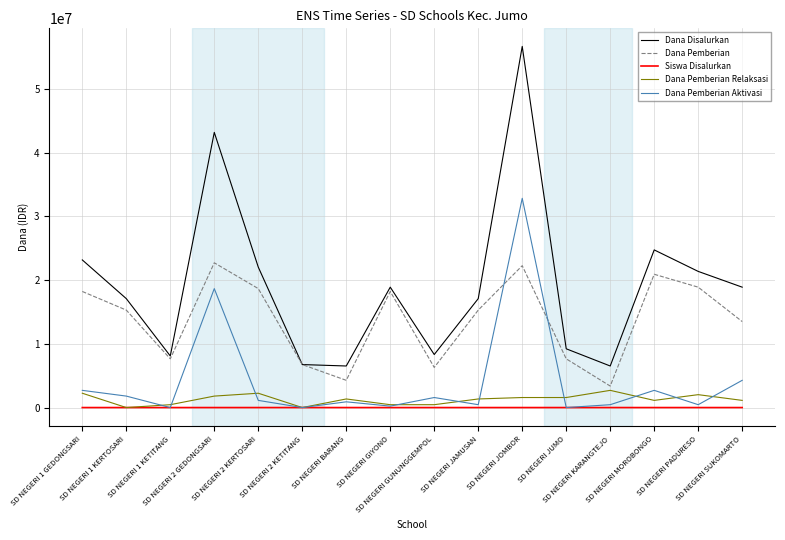

What is the sum of the Dana Pemberian Aktivasi values at SD NEGERI GUNUNGGEMPOL and SD NEGERI JOMBOR?

34425000